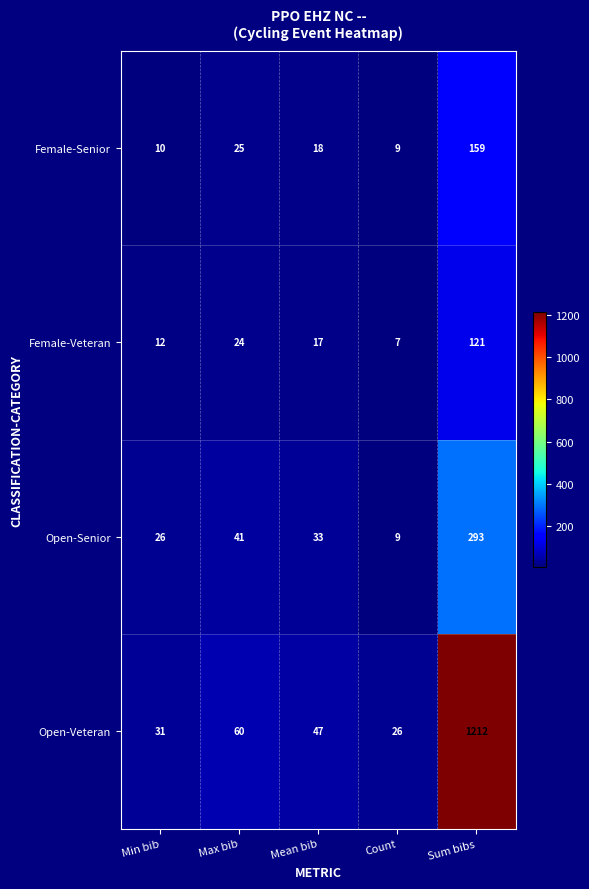

True or false: Open-Senior has a value of 25 at Max bib.

False